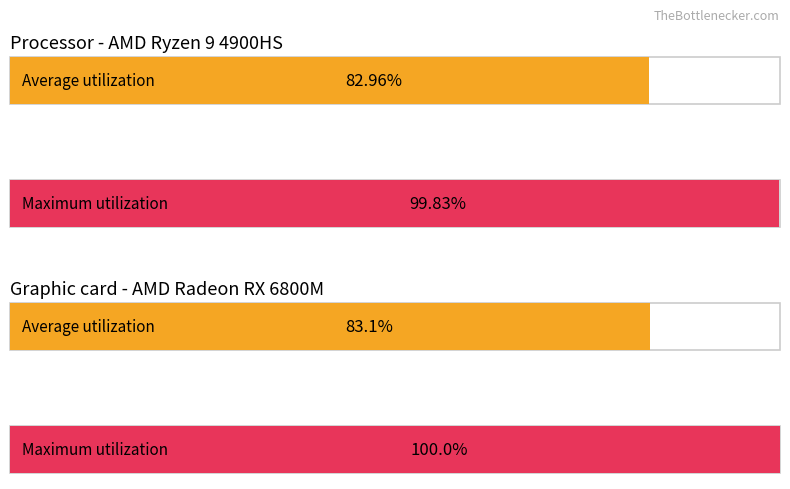

How many distinct data groups are displayed?

2